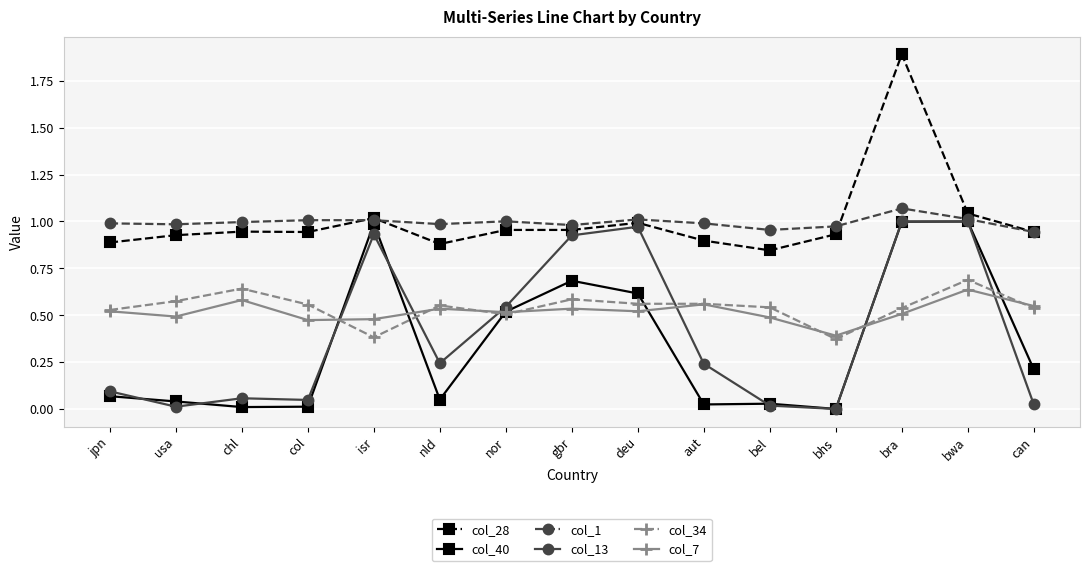

What is the label of the 15th point from the left?

can